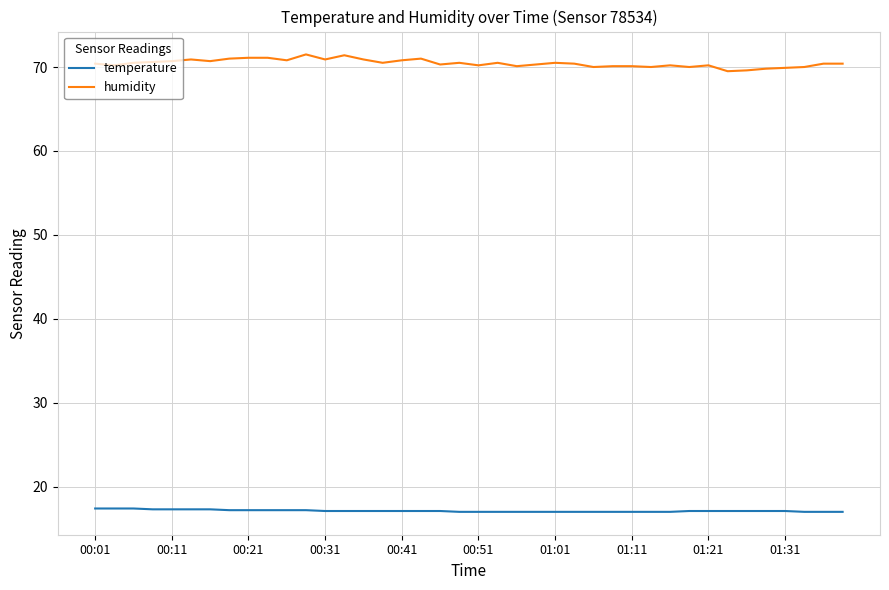

Which series has the largest range (max minus min)?

humidity